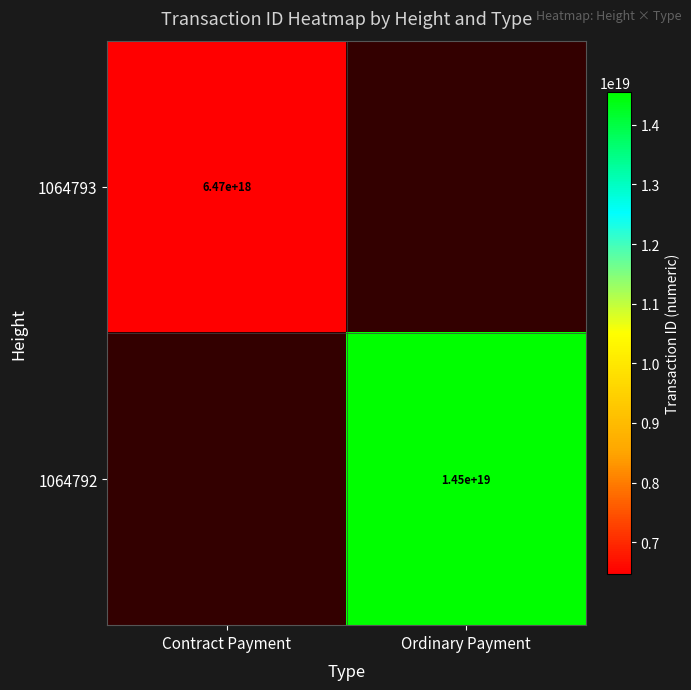

The value of 1064792 at Ordinary Payment is 3967896396578019328.0. True or false?

False